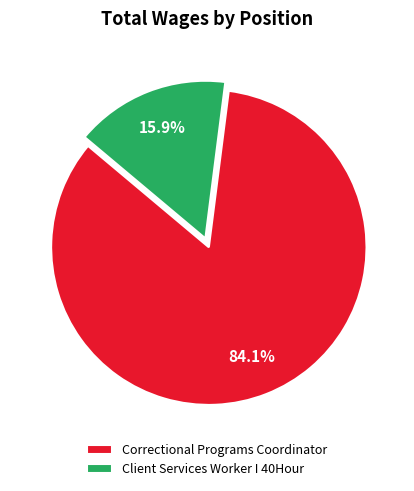

What percentage is the Correctional Programs Coordinator slice, to the nearest percent?

84%